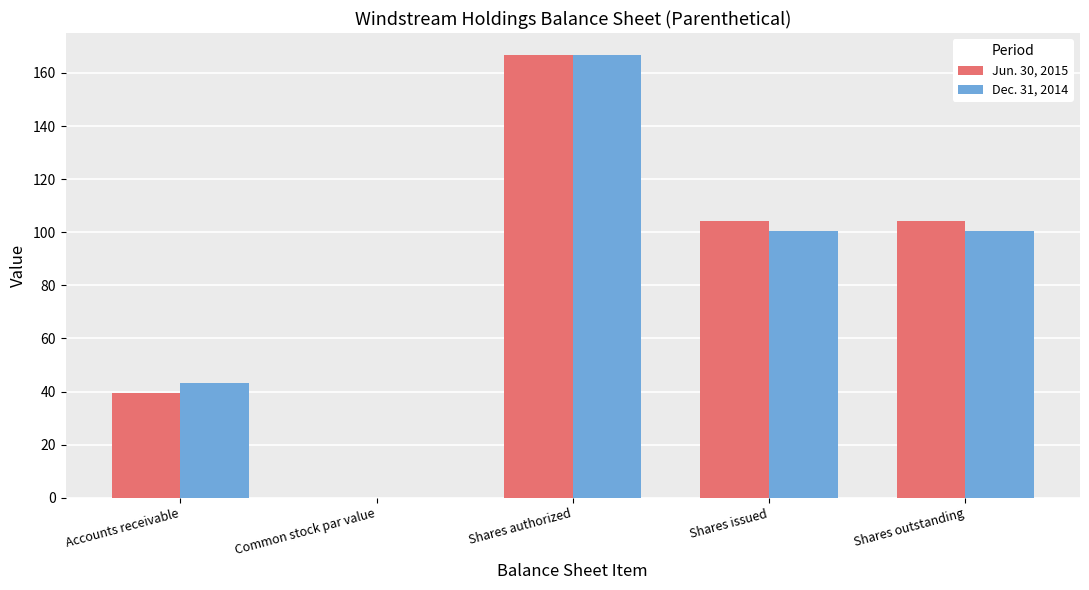

At which category is the sum across all series the highest?

Shares authorized